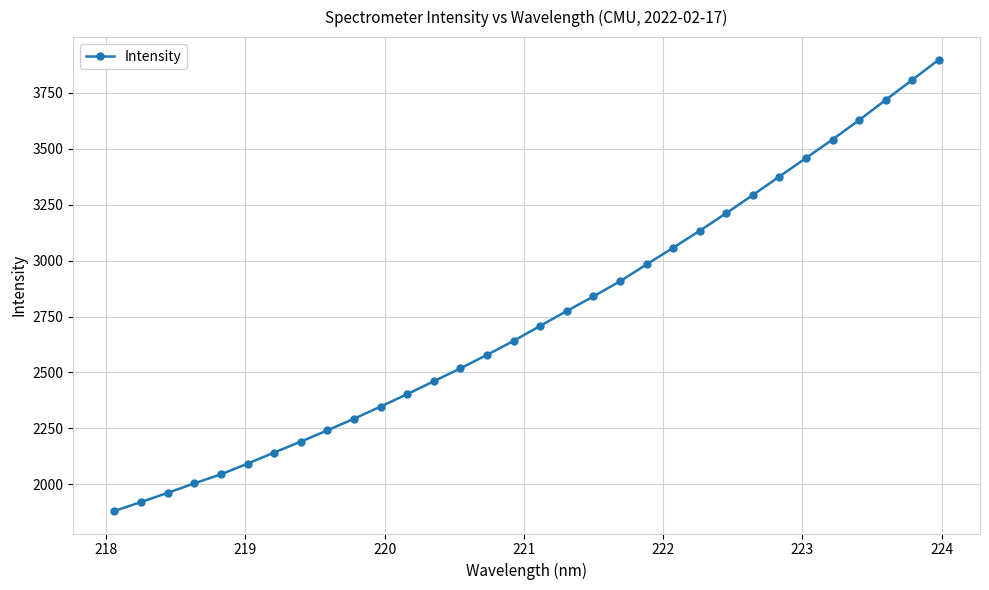

How many values are below 2708?

16